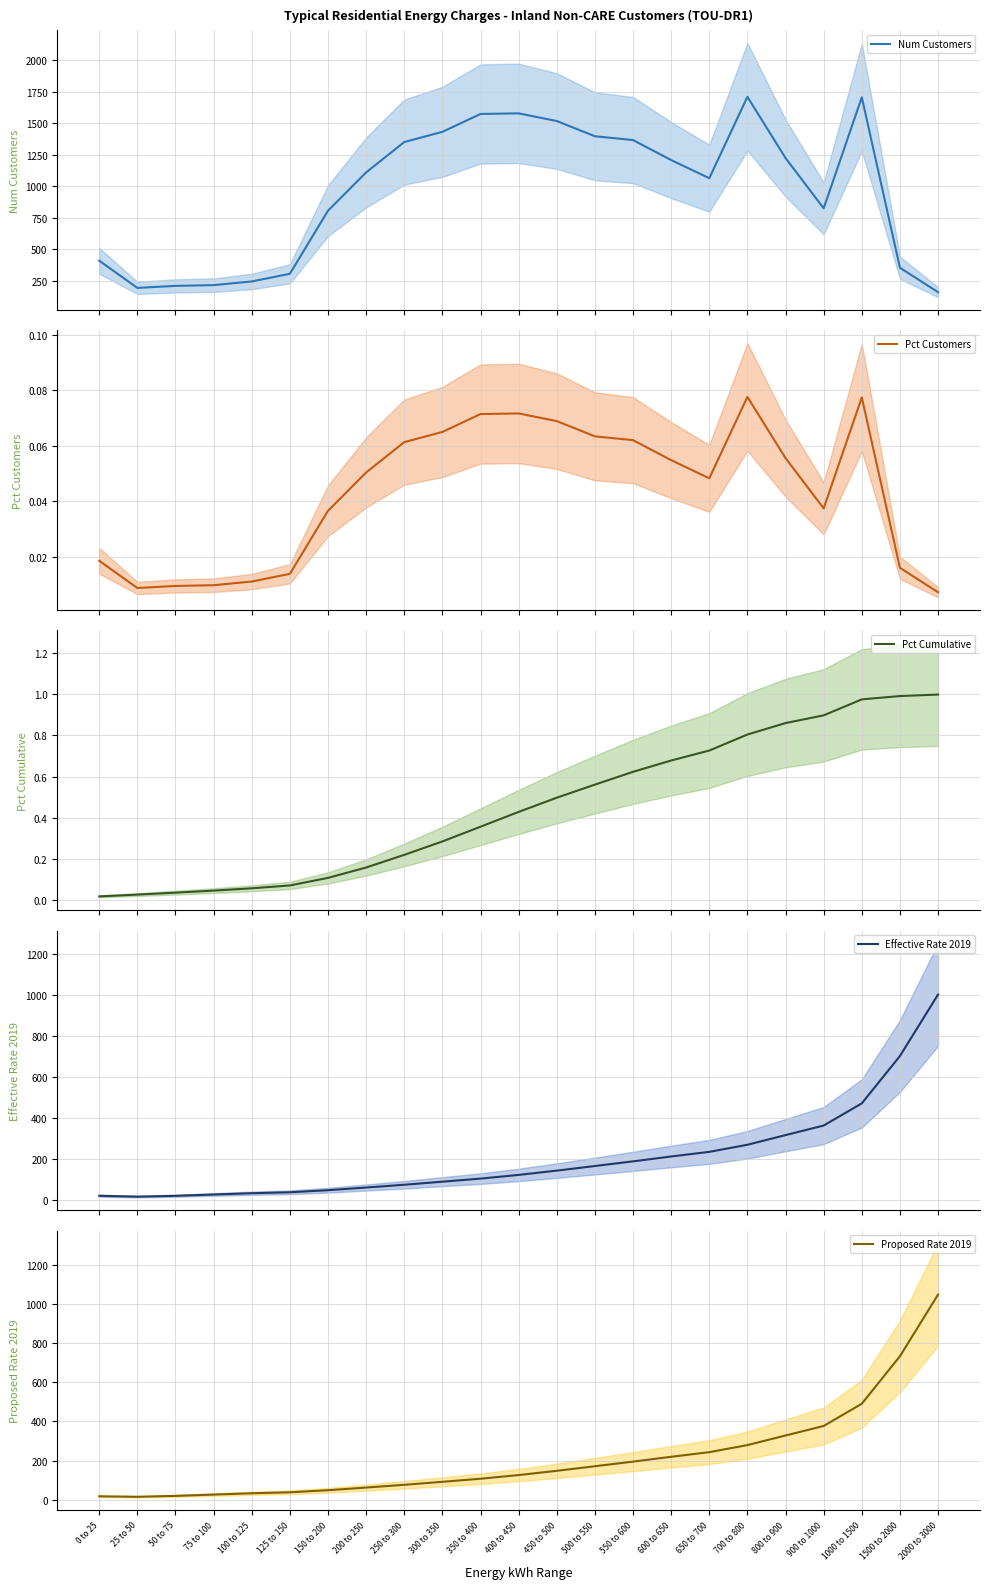

Where do Effective Rate 2019 and Num Customers first cross each other?

1000 to 1500 and 1500 to 2000